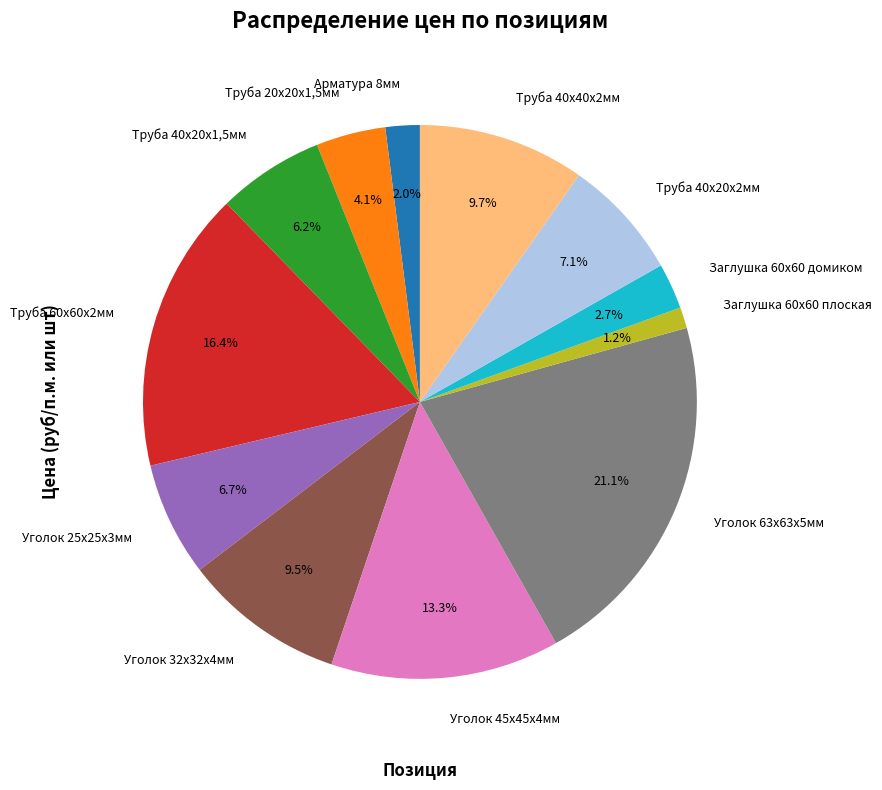

Does any single category account for the majority?

No